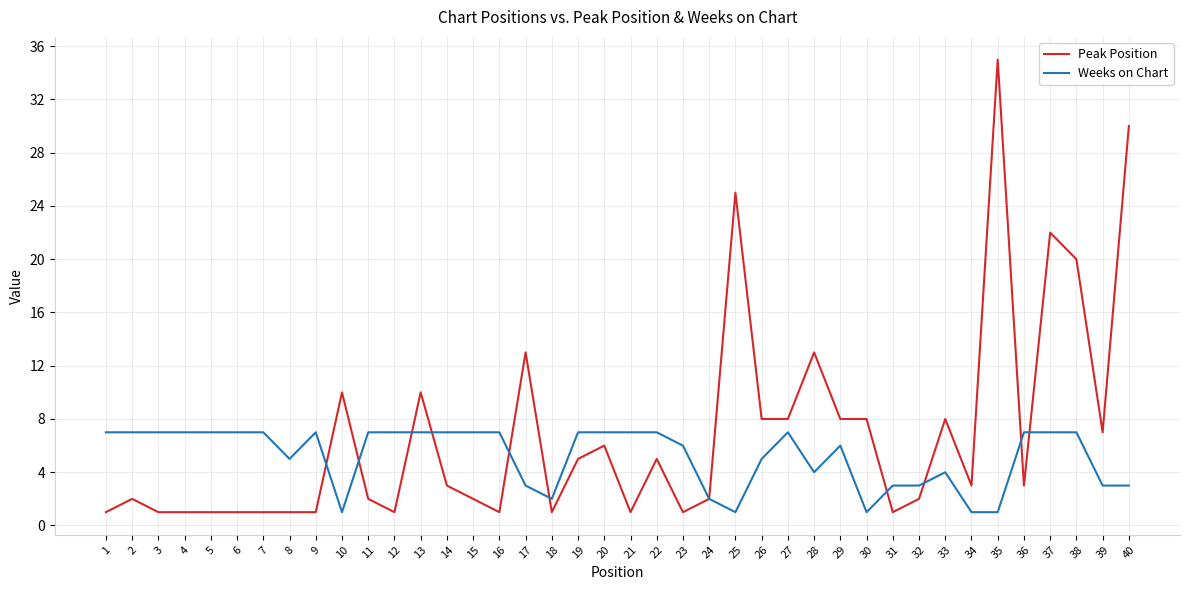

What is the highest value of the Weeks on Chart series?

7